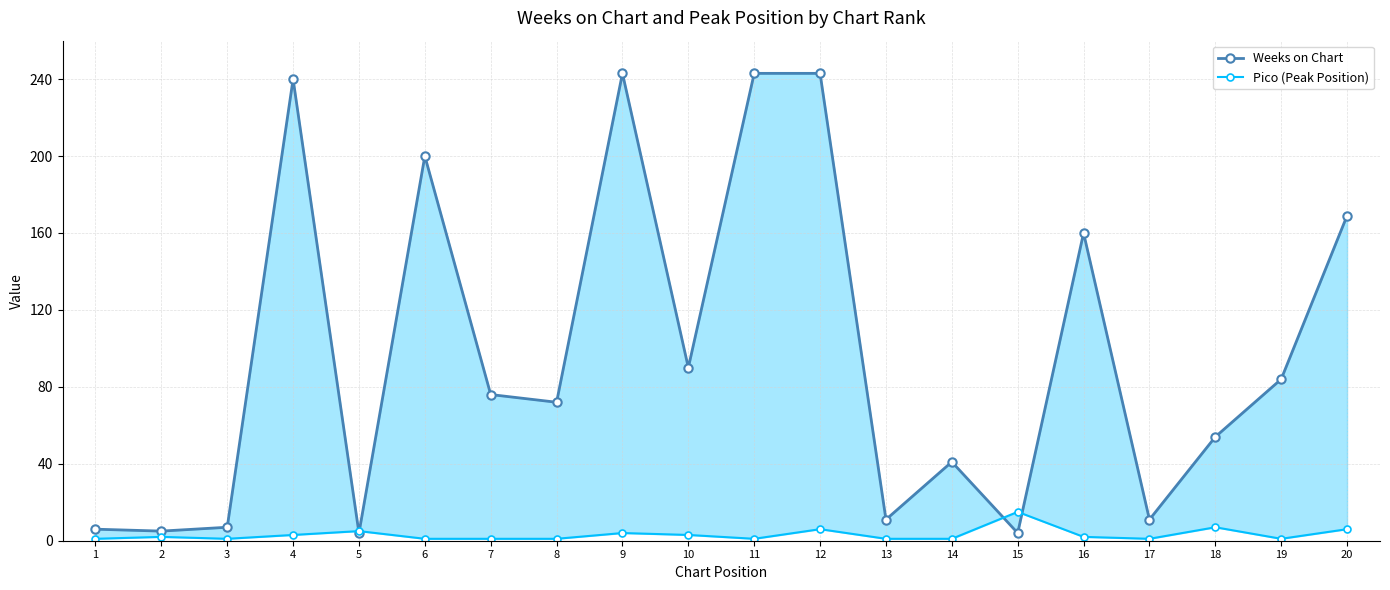

Where do Pico (Peak Position) and Weeks on Chart first cross each other?

4 and 5